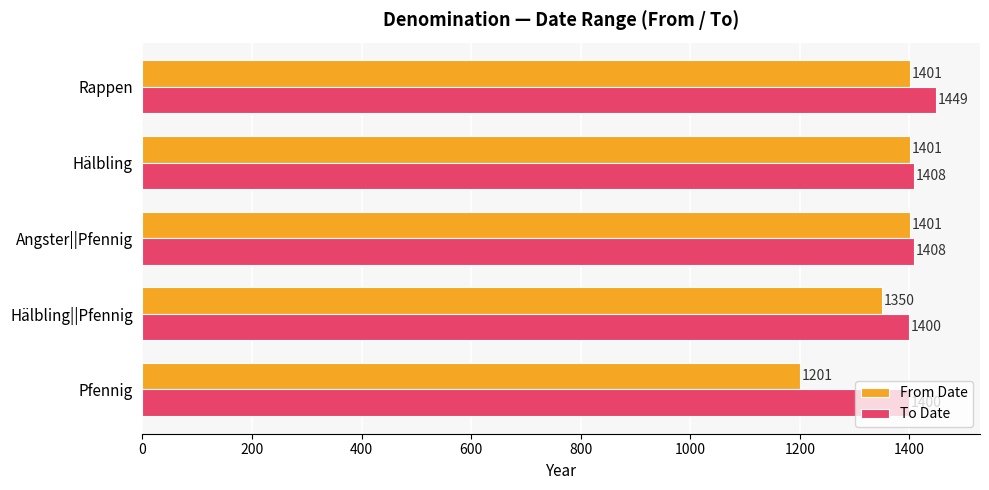

Rank the series at Angster||Pfennig from lowest to highest value.

From Date, To Date